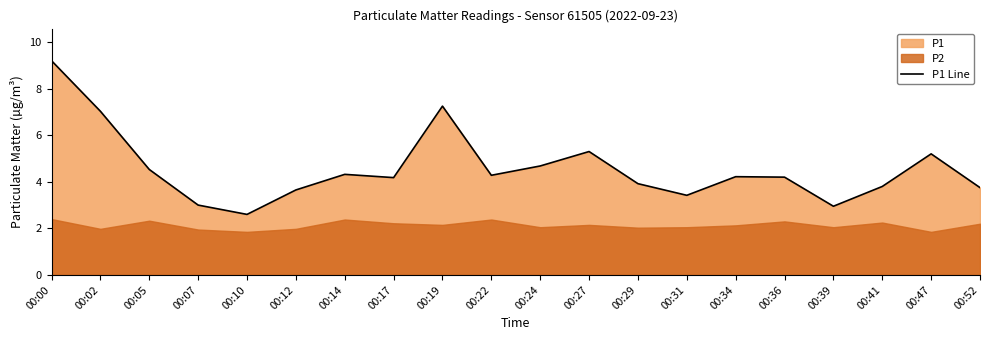

Rank the categories by value from highest to lowest.

00:00, 00:19, 00:02, 00:27, 00:47, 00:24, 00:05, 00:14, 00:22, 00:34, 00:36, 00:17, 00:29, 00:41, 00:52, 00:12, 00:31, 00:07, 00:39, 00:10